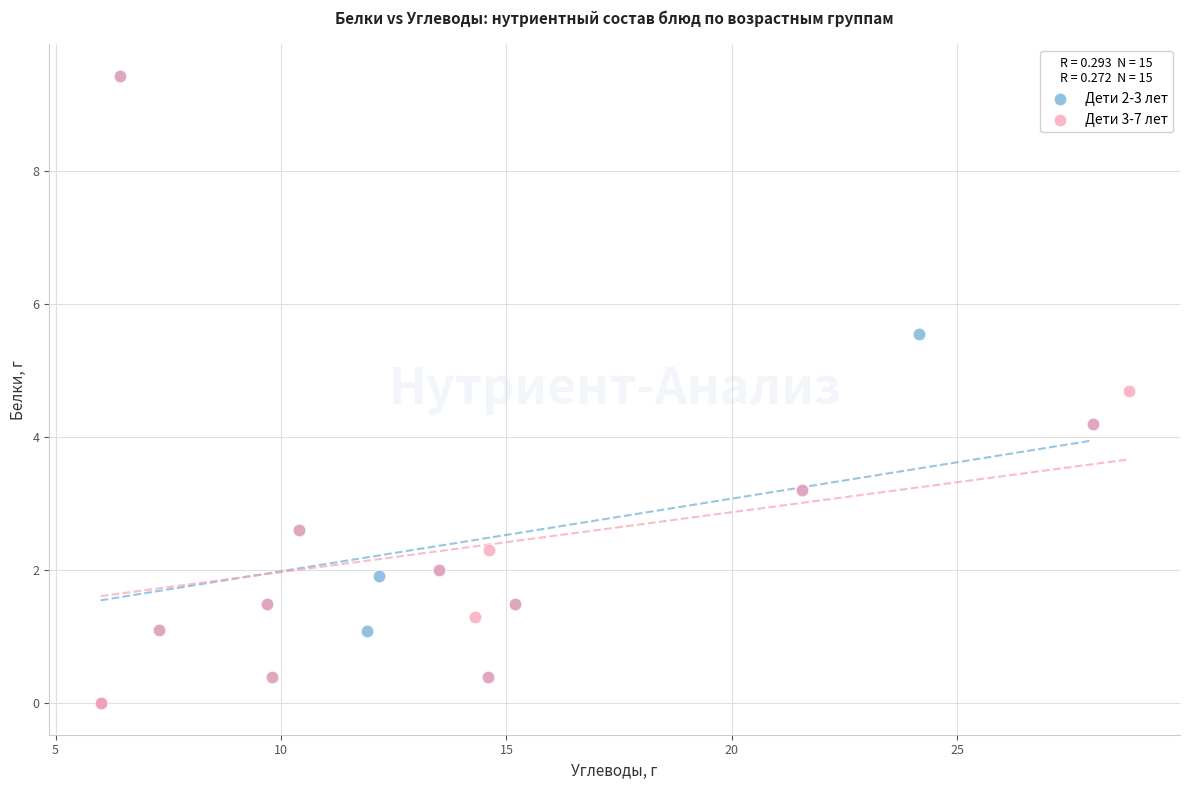

What are all the series names shown in the legend?

Дети 2-3 лет, Дети 3-7 лет